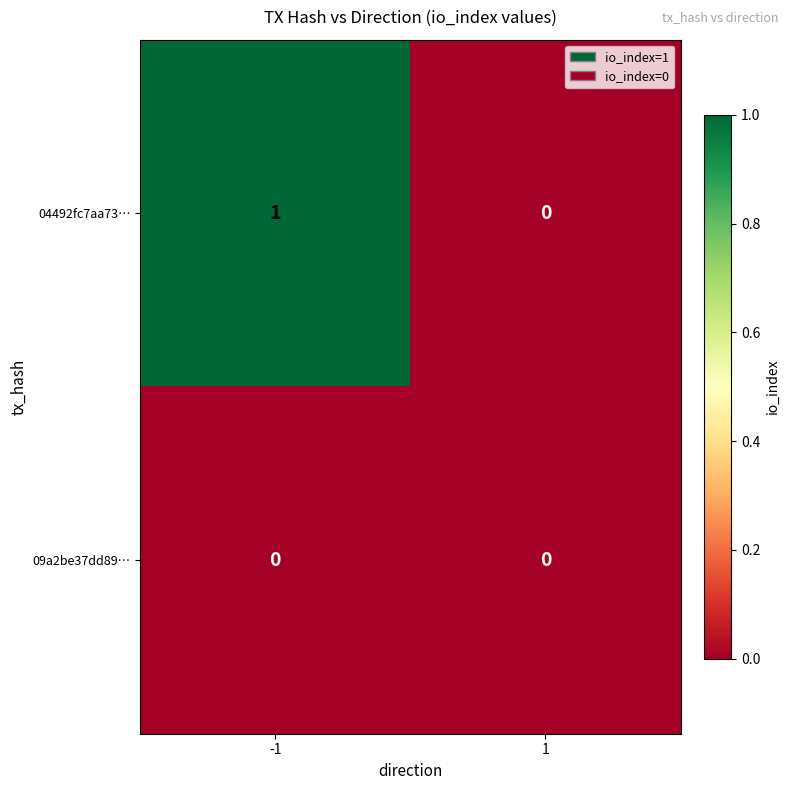

Which series has the largest total across all categories?

04492fc7aa73…